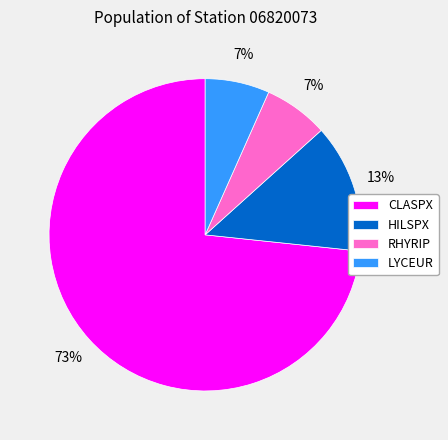

Which slice is the largest?

CLASPX